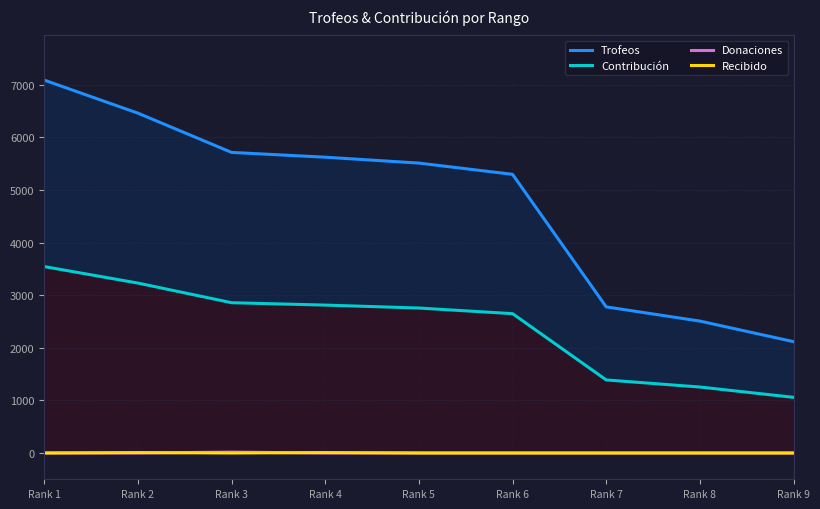

What are all the series names shown in the legend?

Trofeos, Contribución, Donaciones, Recibido